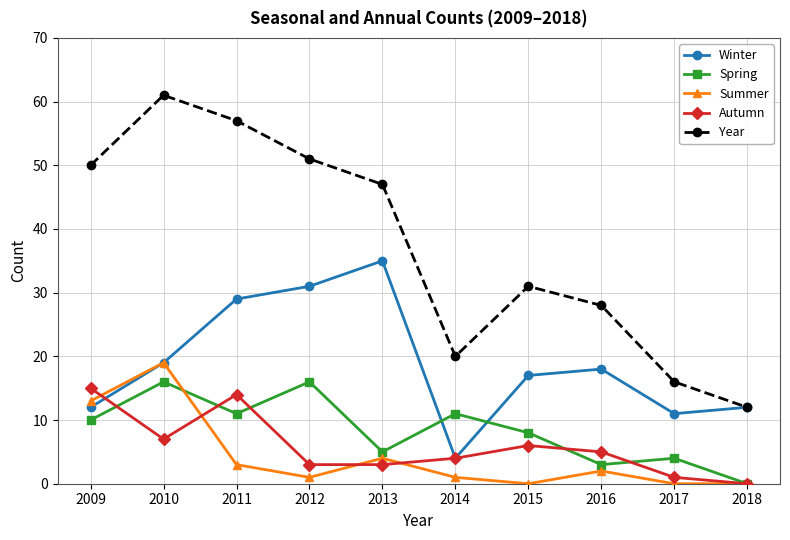

Reading left to right, list all the values displayed in this chart.

Winter: 12	19	29	31	35	4	17	18	11	12
Spring: 10	16	11	16	5	11	8	3	4	0
Summer: 13	19	3	1	4	1	0	2	0	0
Autumn: 15	7	14	3	3	4	6	5	1	0
Year: 50	61	57	51	47	20	31	28	16	12